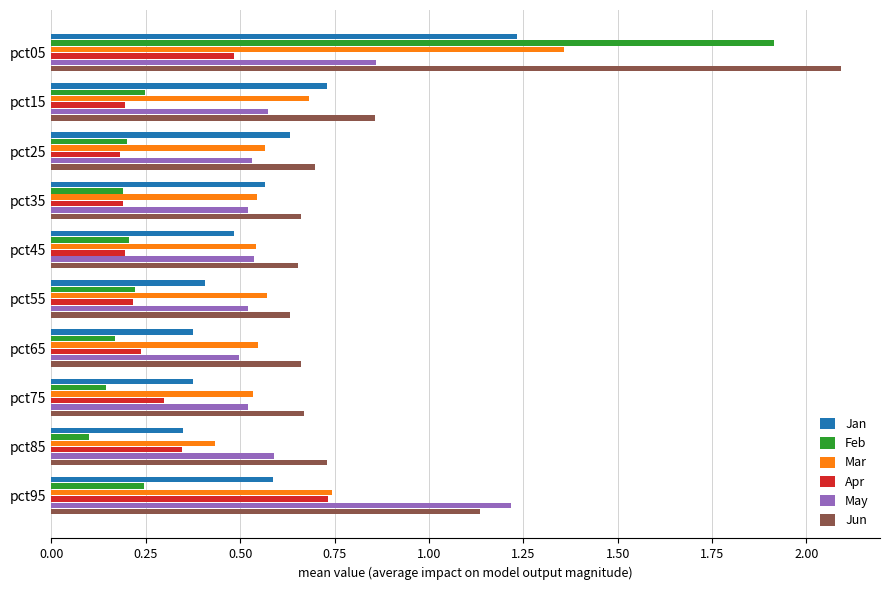

True or false: May has a value of 0.1 at pct35.

False